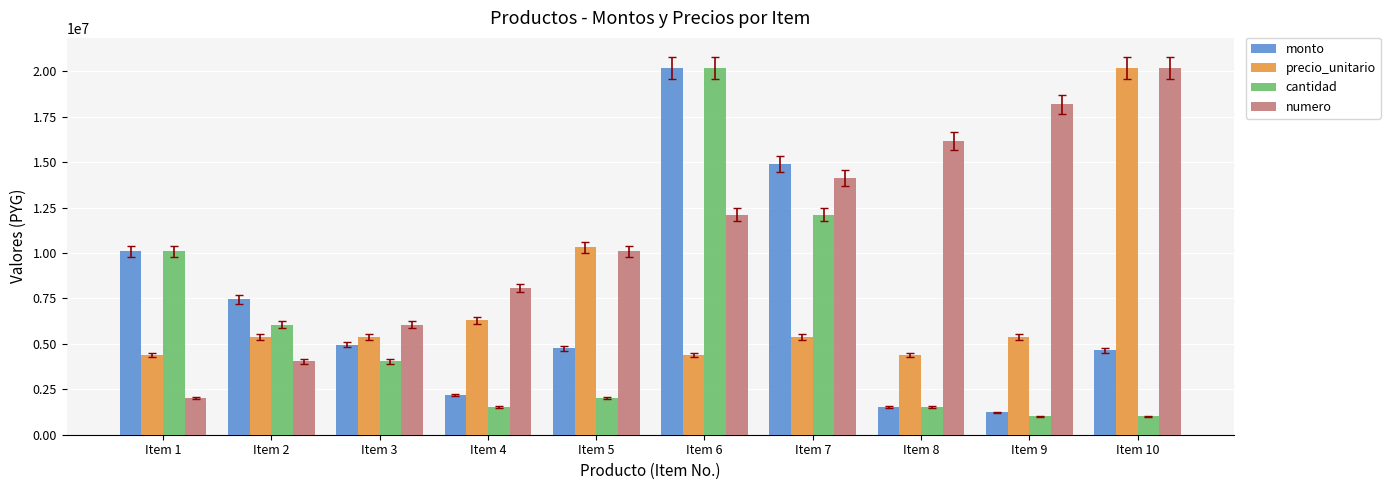

What is the maximum value for monto?

20200000.0